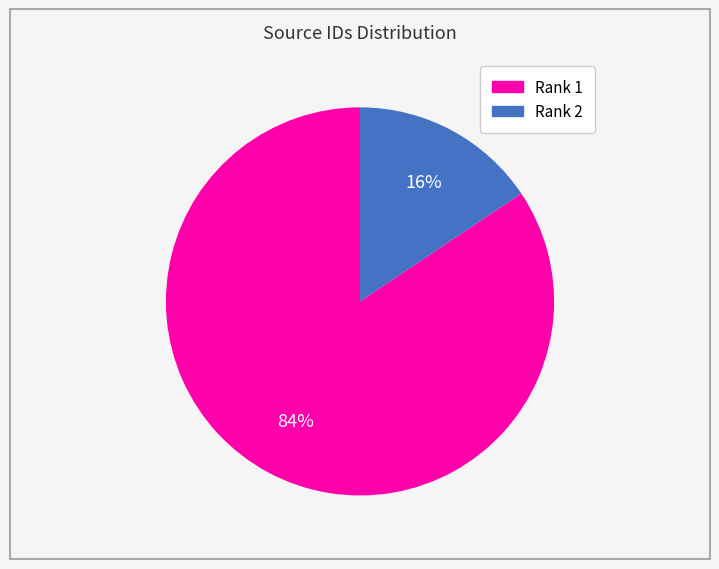

Does any single category account for the majority?

Yes